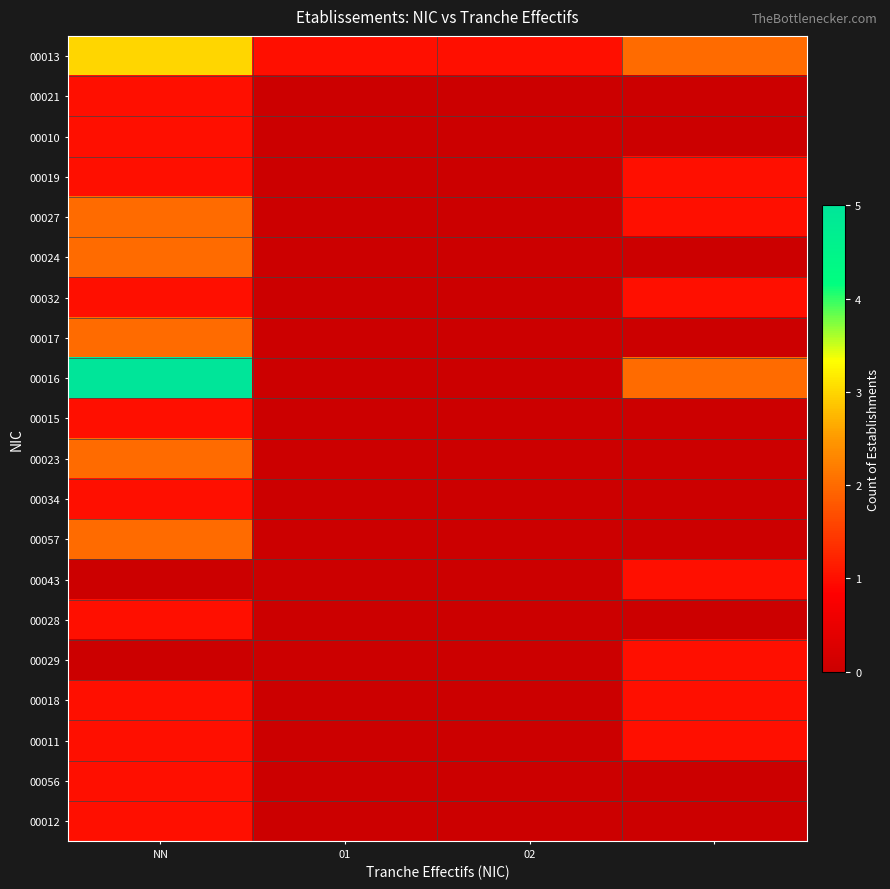

At which category is the sum across all series the highest?

NN